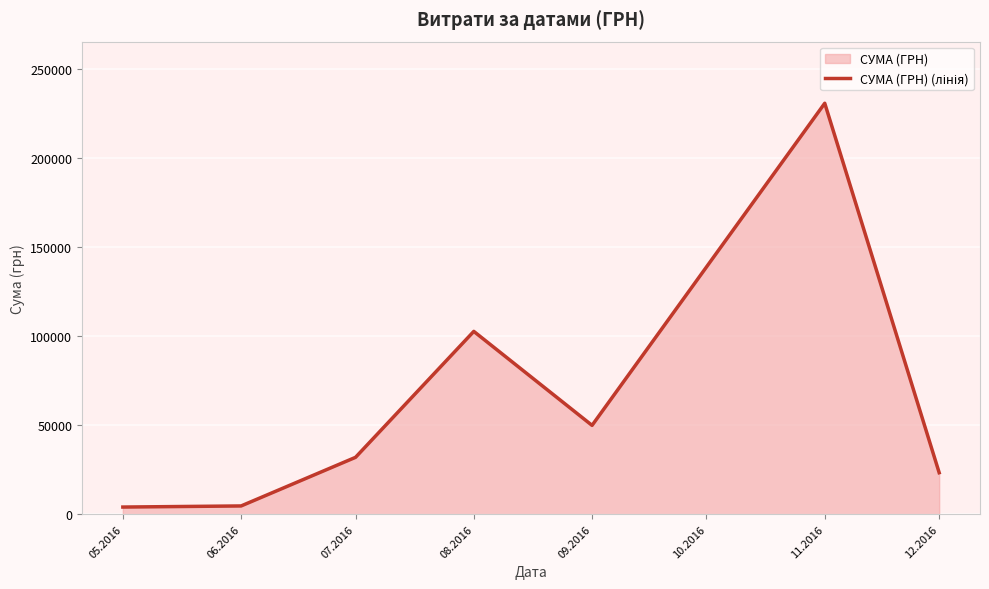

What is the difference between the values at 08.2016 and 11.2016?

128149.4